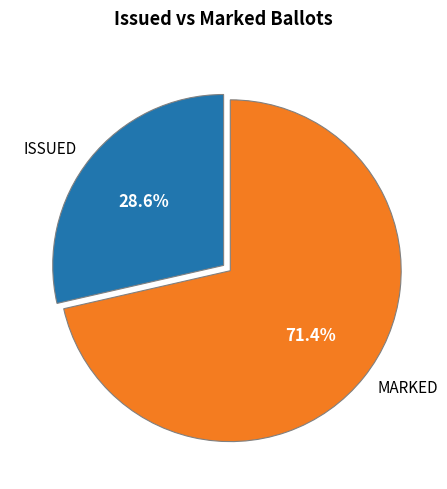

Rank the categories by value from lowest to highest.

ISSUED, MARKED